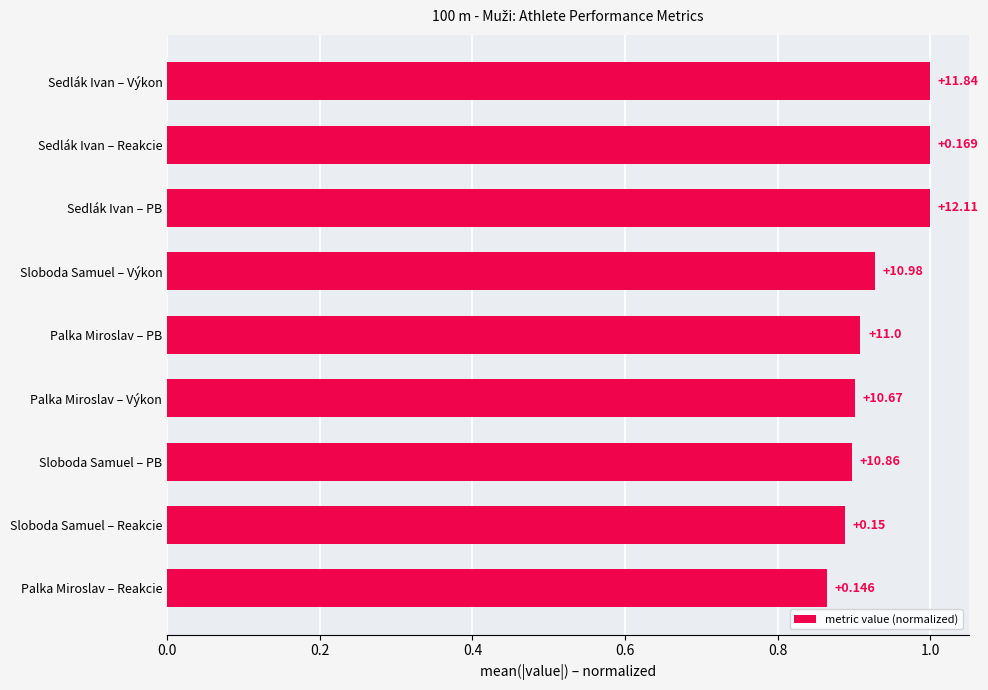

What is the average value?

0.9